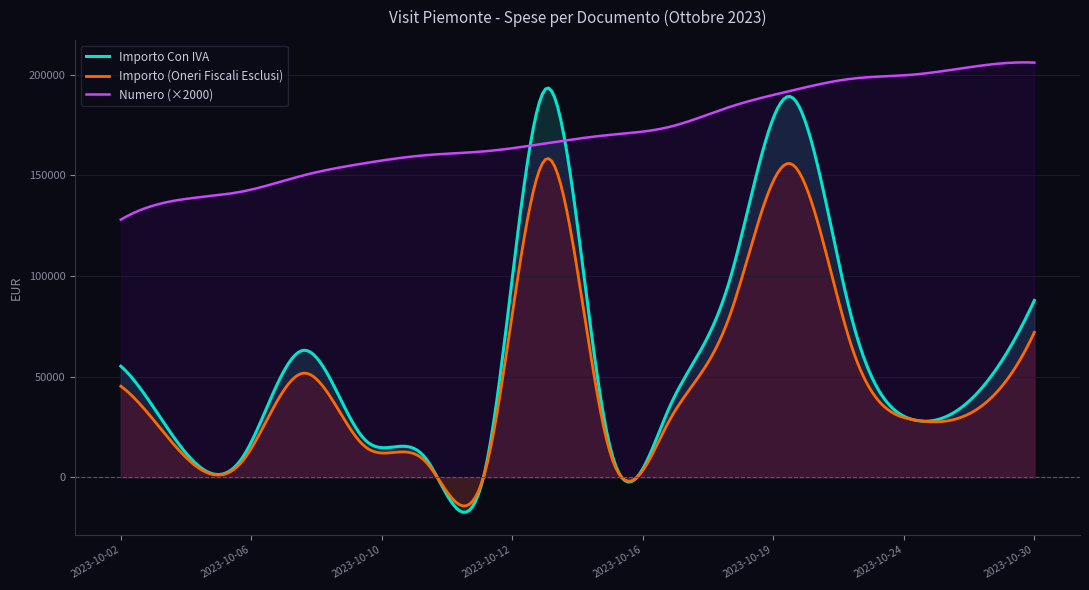

What is the maximum value shown in the chart?

206116.7